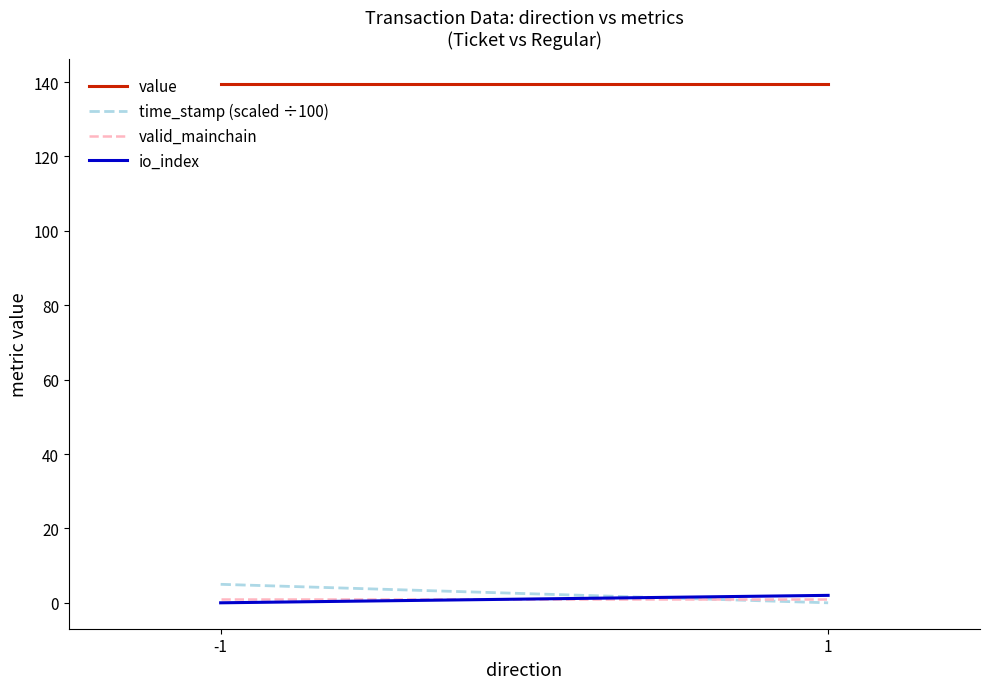

What is the difference between the maximum and minimum values in the io_index series?

2.0